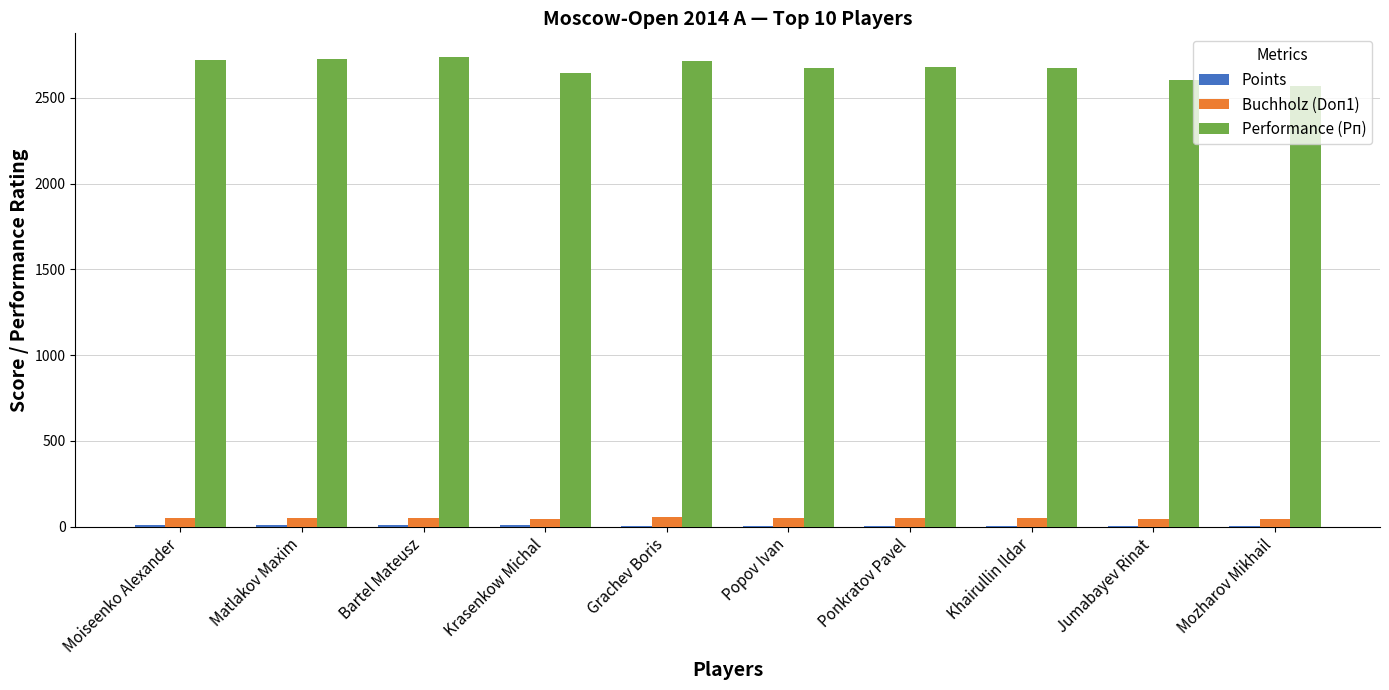

What is the maximum value shown in the chart?

2740.0